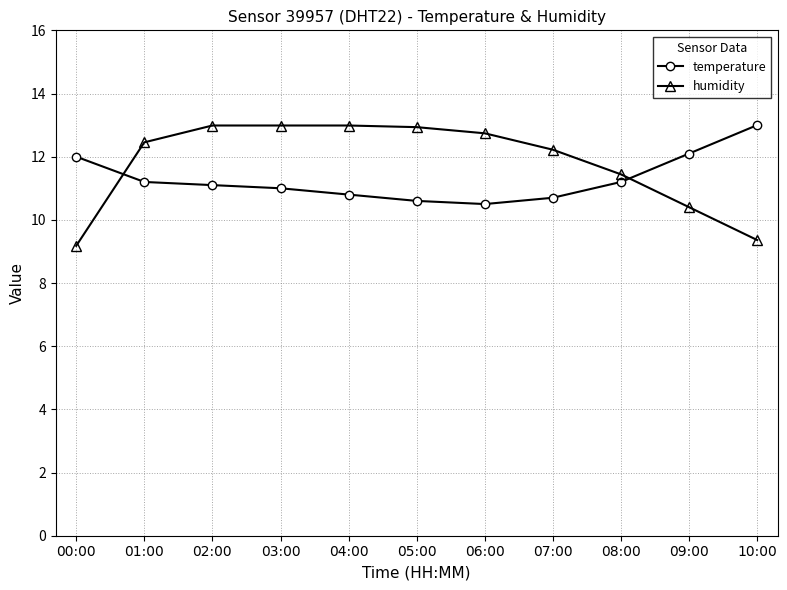

How many data points does each series have?

11